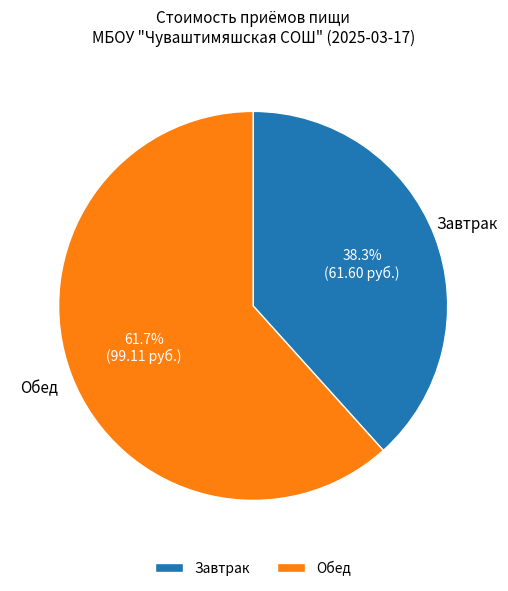

What is the total percentage of Обед and Завтрак?

100.0%